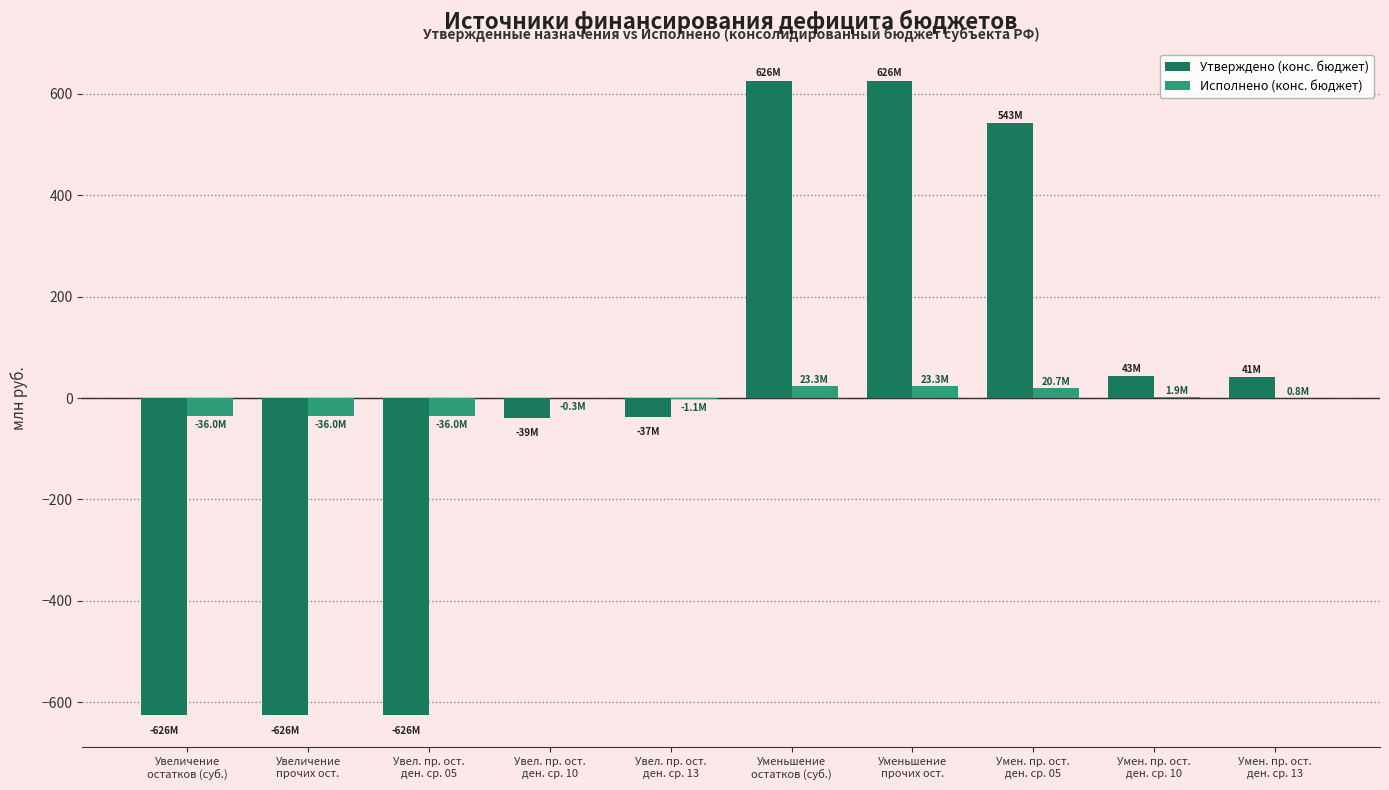

What is the sum of all Исполнено (конс. бюджет) values?

-39.5